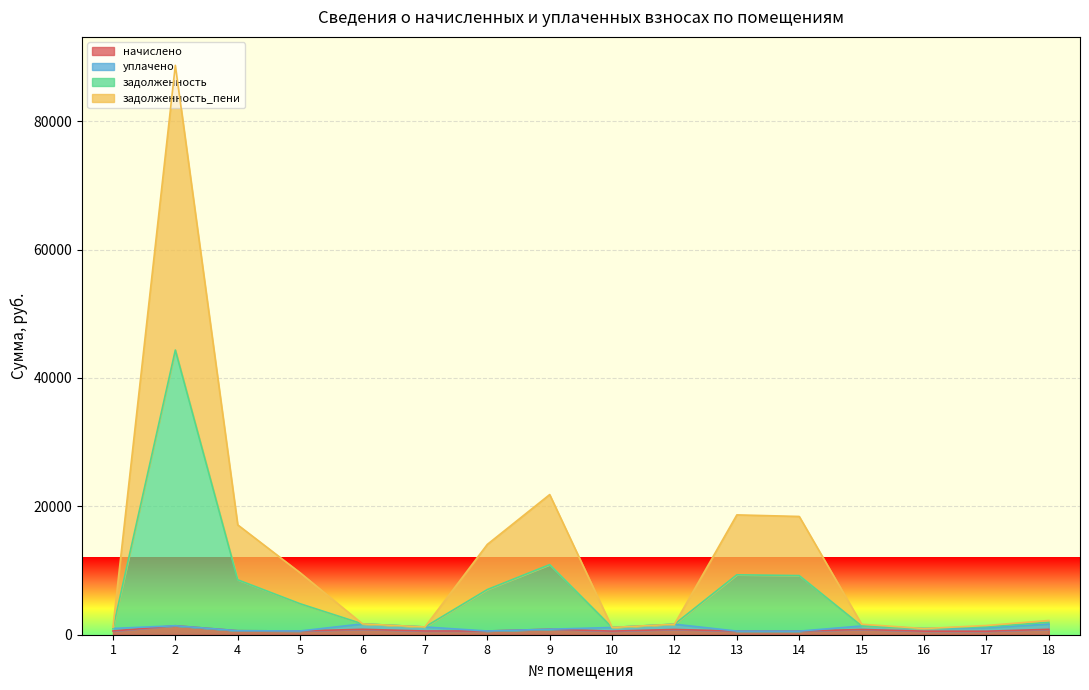

True or false: начислено and задолженность cross at least once.

False